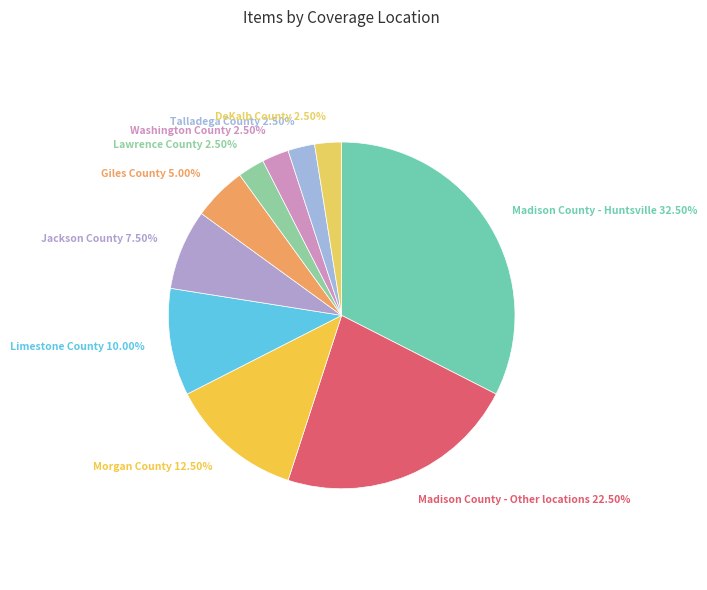

How many segments does this pie chart have?

10